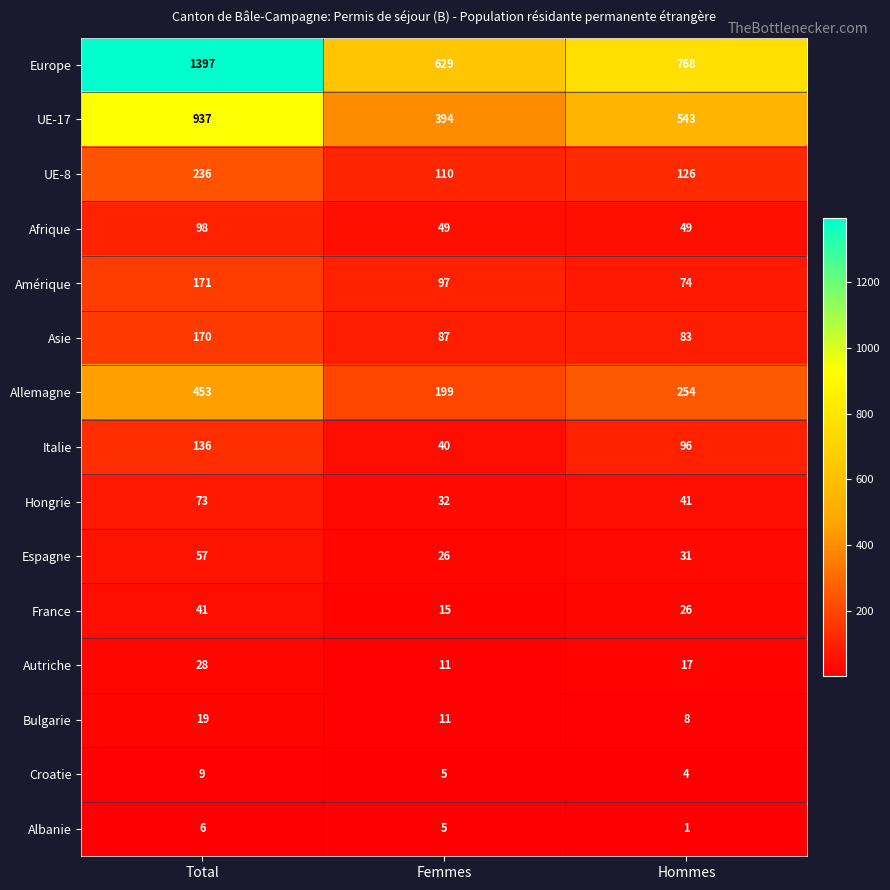

Which series has the widest spread of values?

Europe